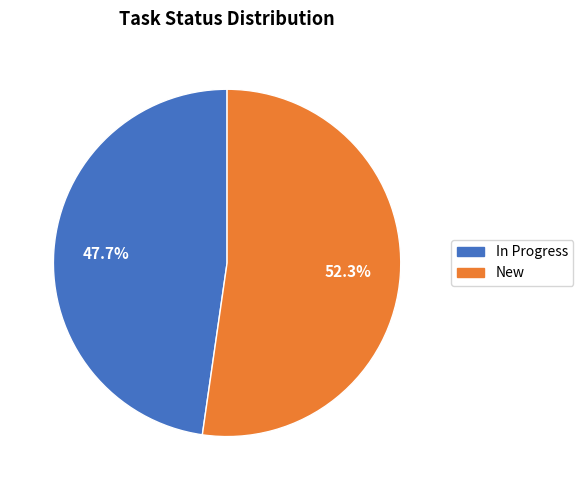

What is the ratio of the value at New to the value at In Progress?

1.1